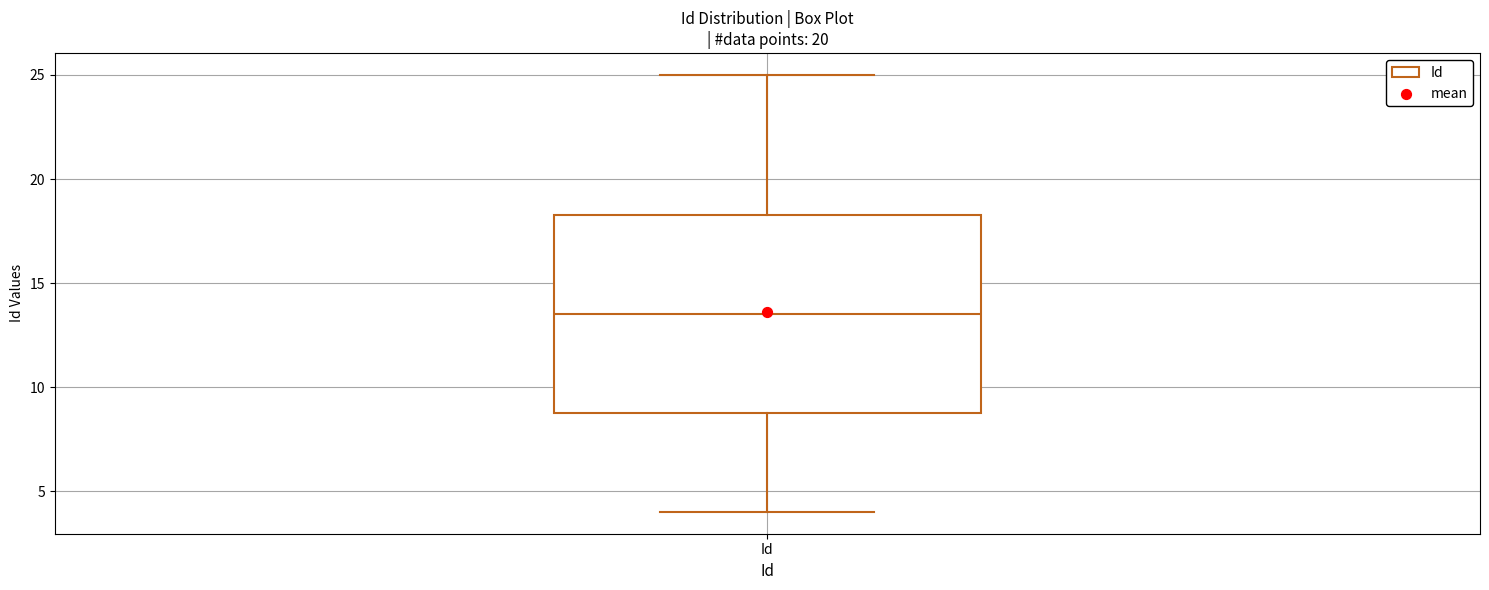

Read this box plot against the y-axis: the position of the median line, the range covered by the box, and the ends of both whiskers. The values are not printed on the chart, so give them approximately, as read against the axis.

median 13.5, box 9.0 to 18.5, whiskers 4.0 to 25.0